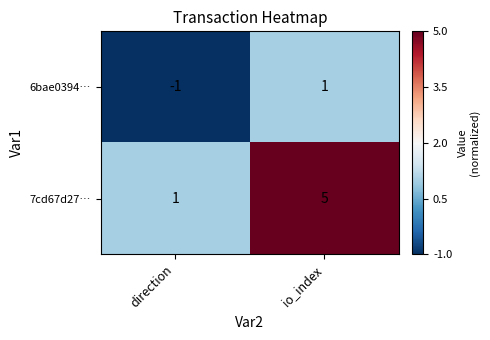

Which series changed the most between direction and io_index?

7cd67d27…